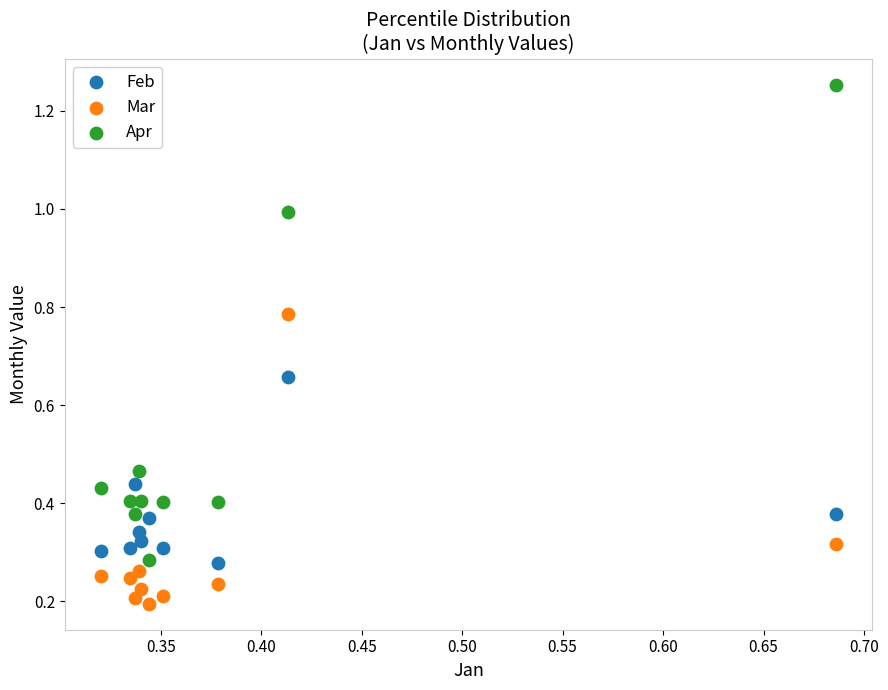

Which series has the widest spread of Y values?

Apr